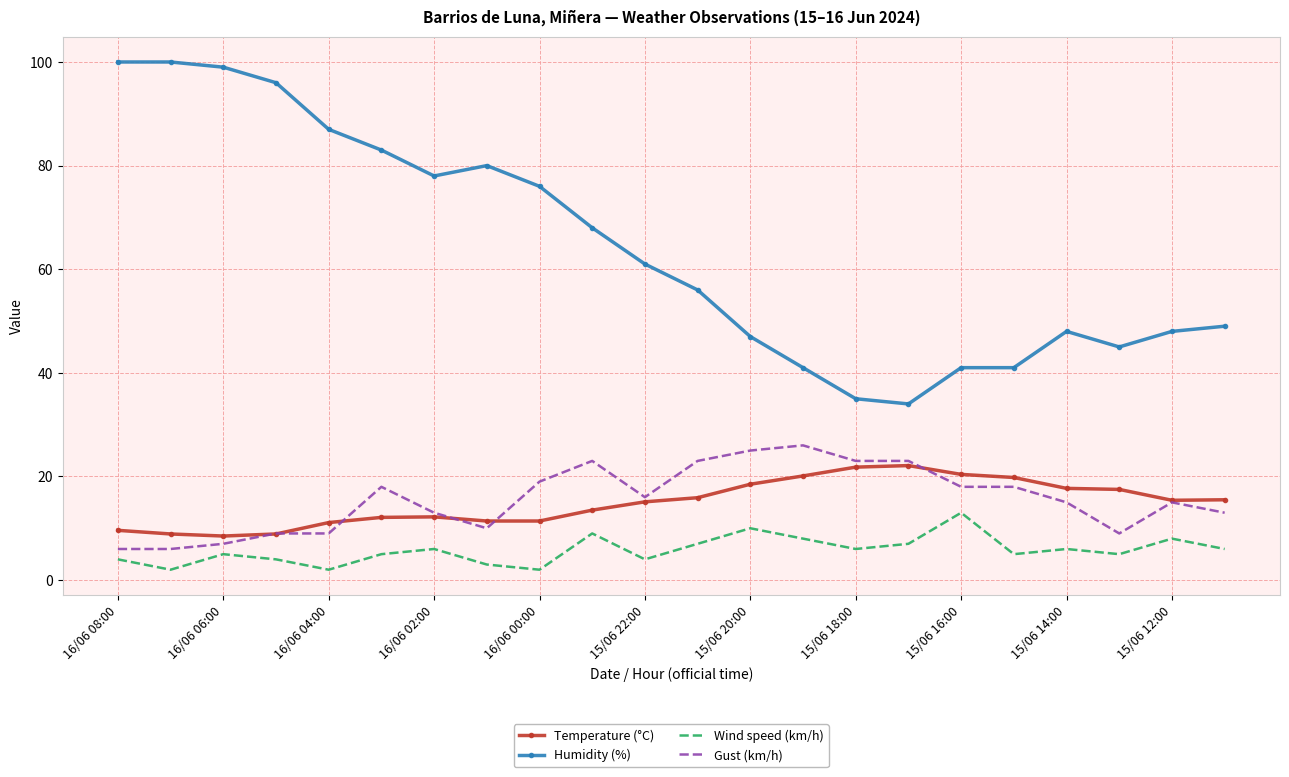

True or false: Wind speed (km/h) and Temperature (°C) cross at least once.

False